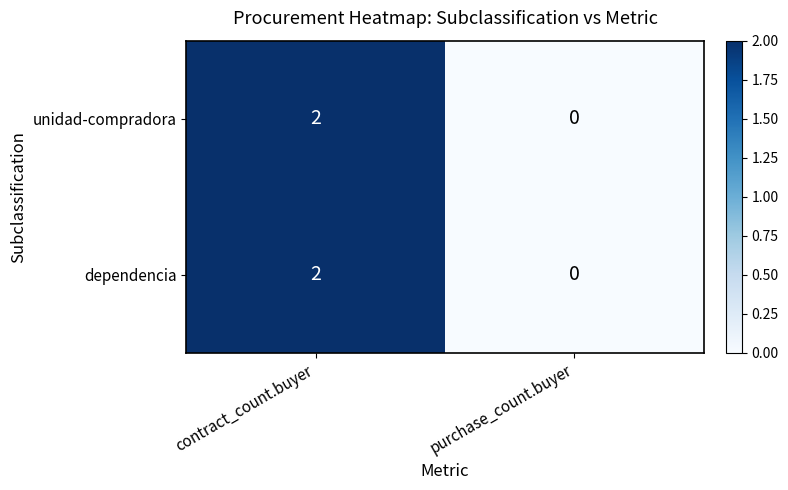

Is it true that unidad-compradora equals 0 at purchase_count.buyer?

True